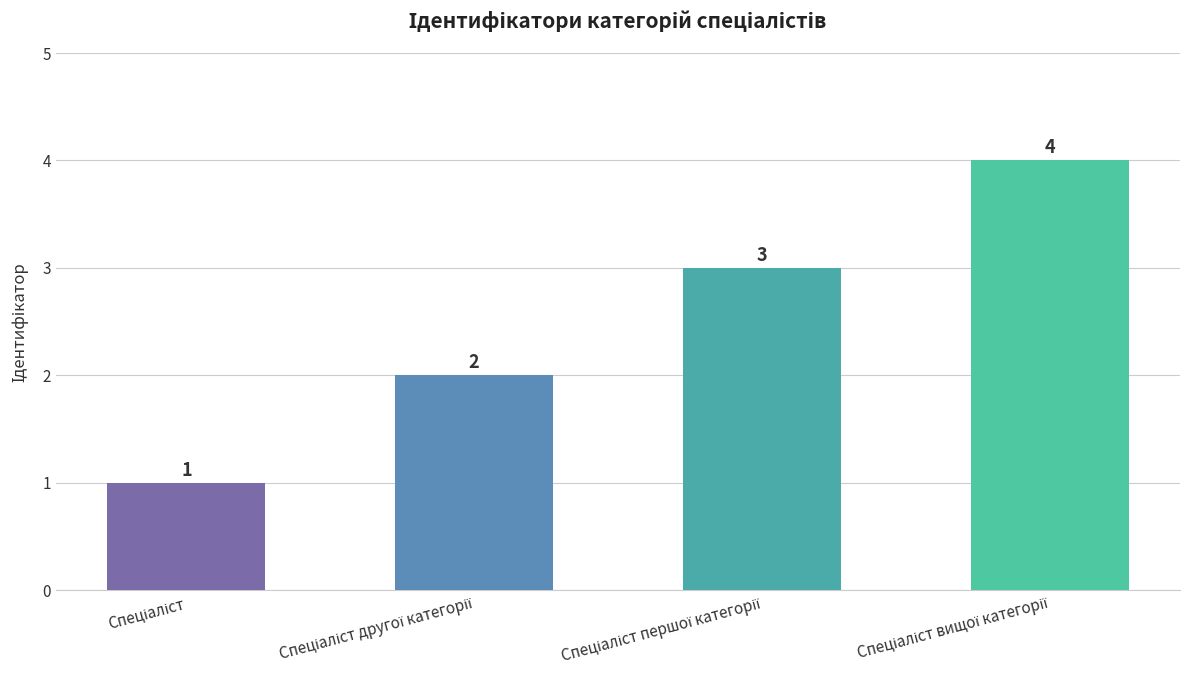

What is the greatest value displayed?

4